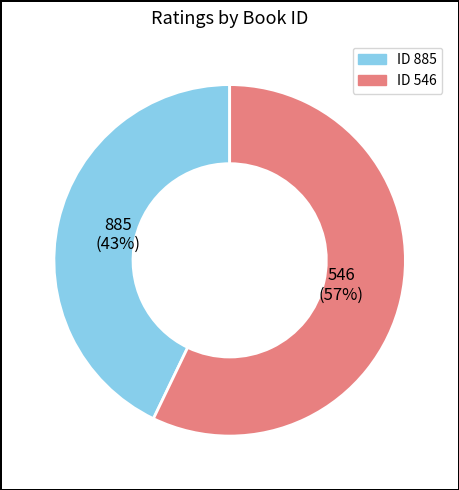

Is there any slice that represents more than half of the pie?

Yes